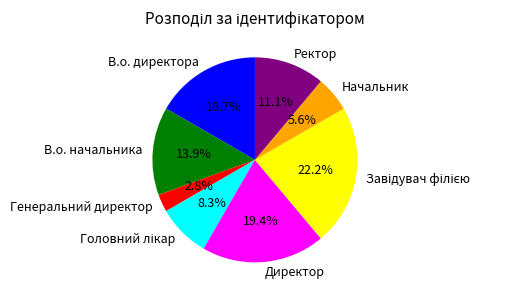

How many slices are in this pie chart?

8